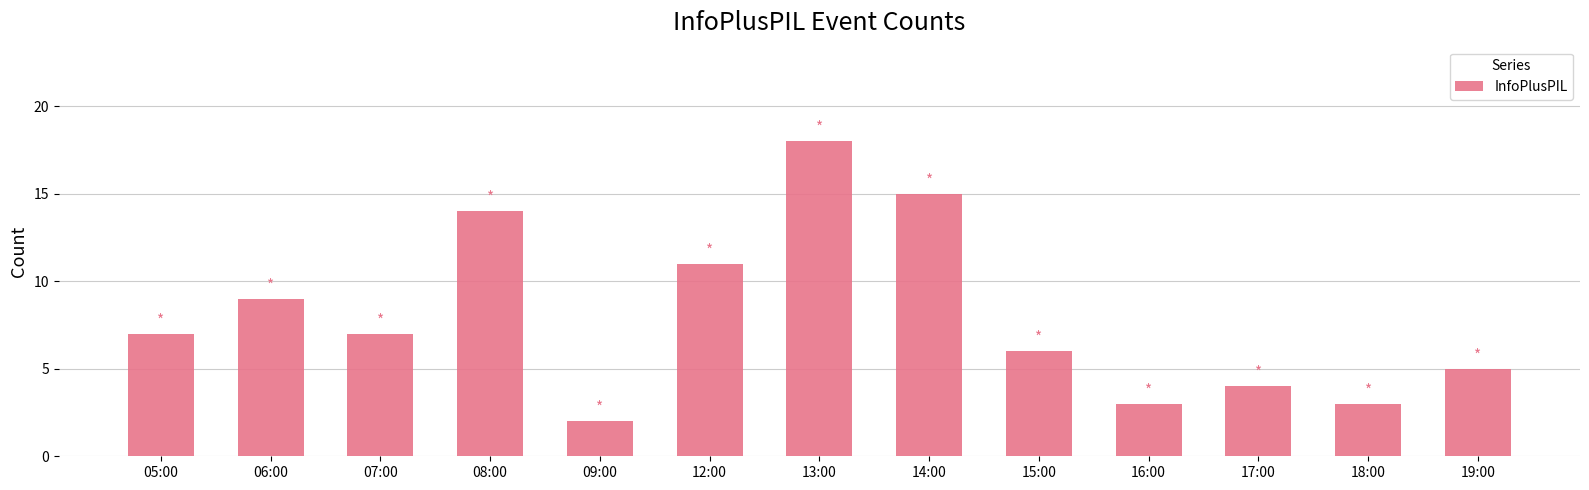

What is the change in value from 06:00 to 09:00?

-7